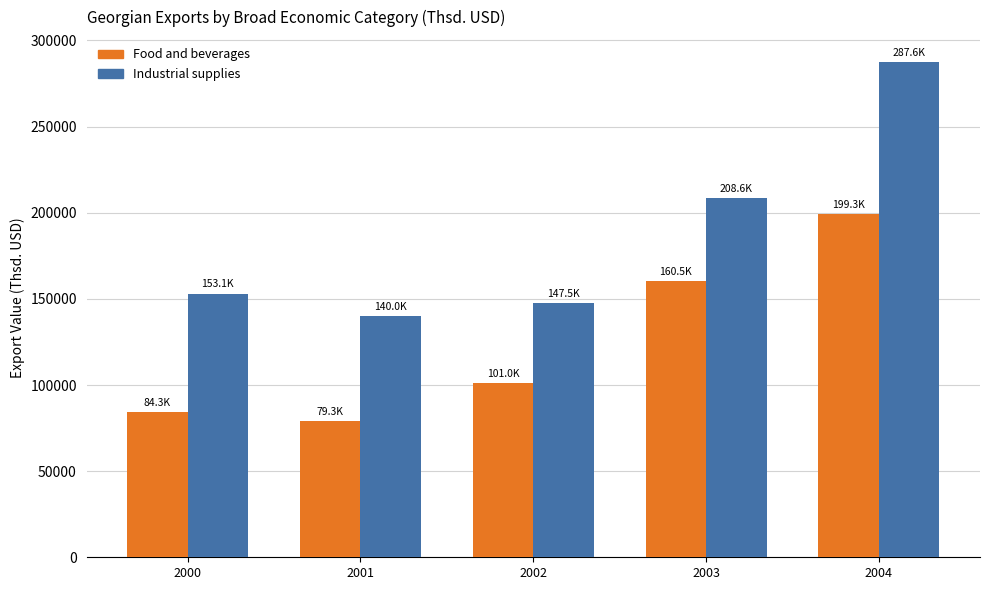

What is the minimum value for Industrial supplies?

139957.8